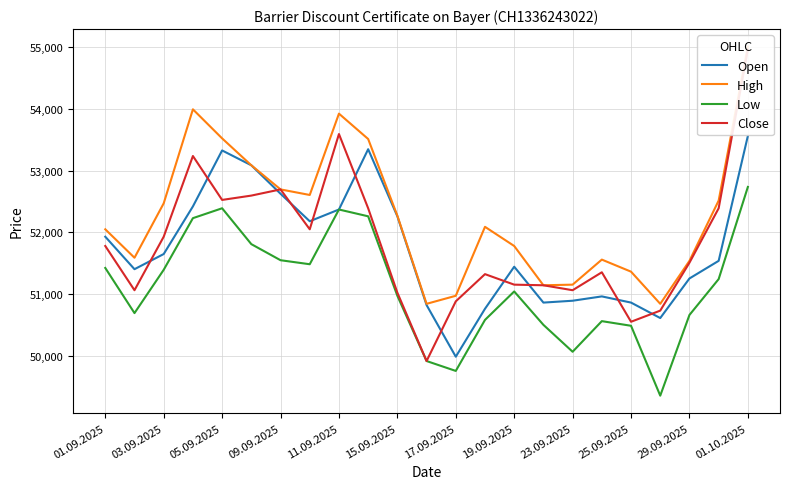

Is it true that Open equals 52625 at 09.09.2025?

True